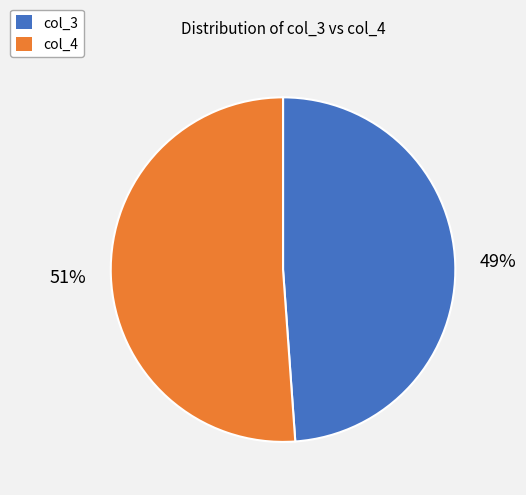

True or false: col_4 accounts for 40% of the total.

False